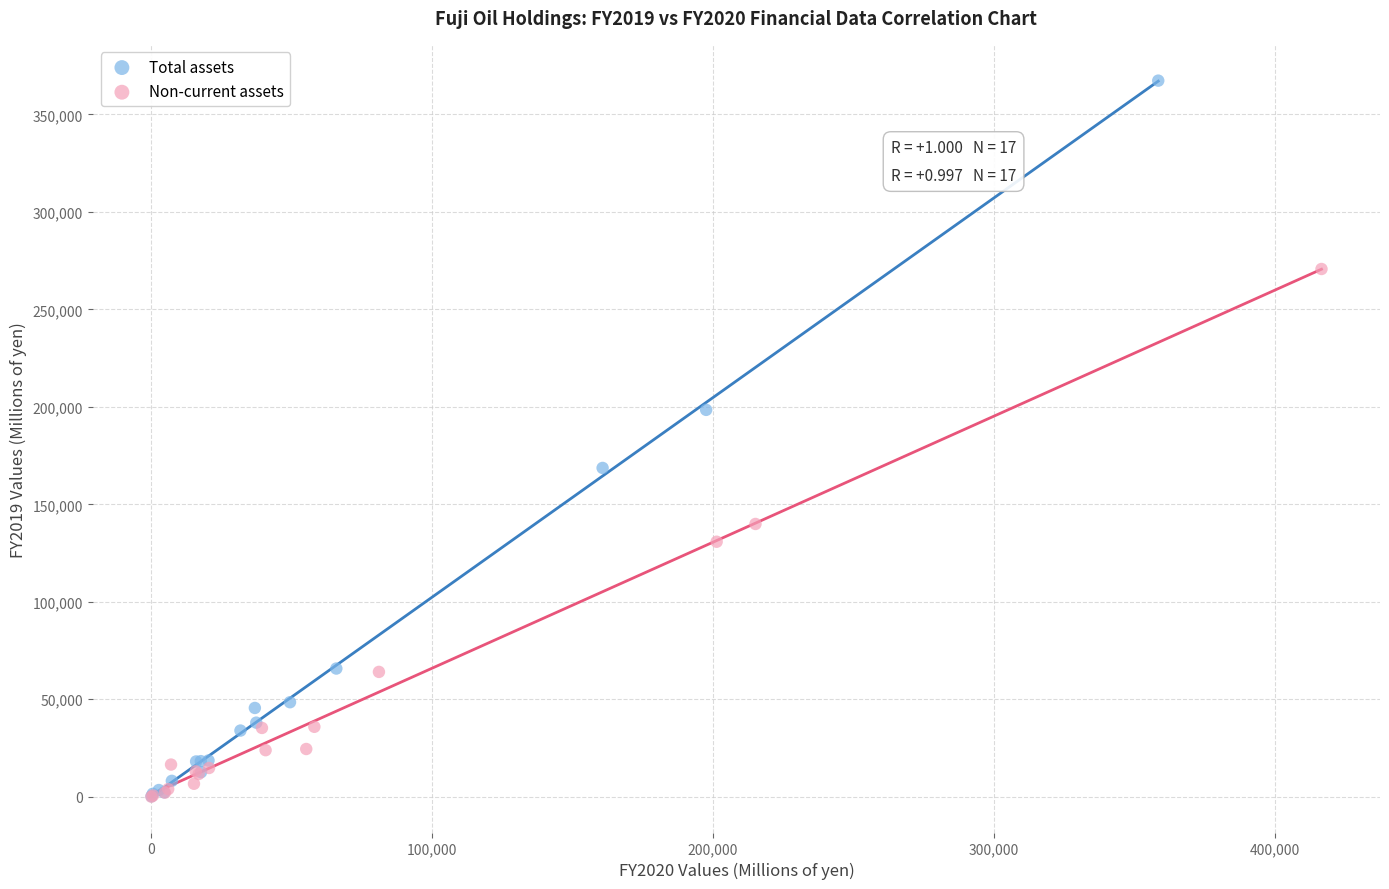

What are all the series names shown in the legend?

Total assets, Non-current assets